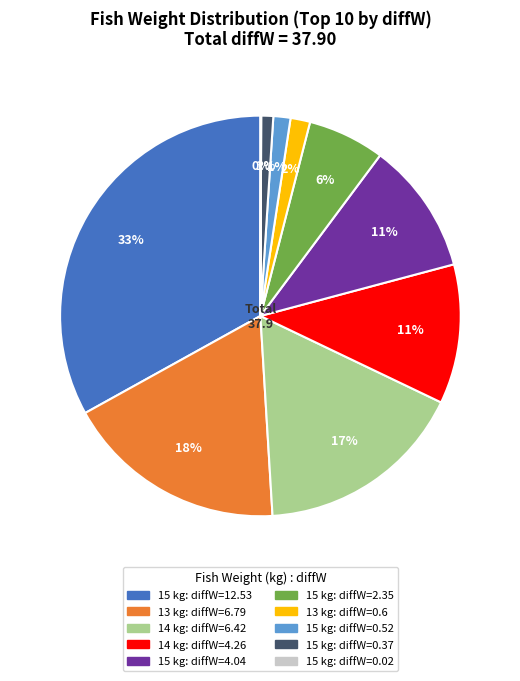

To the nearest percent, what is the difference between the largest and smallest slice percentages?

33%